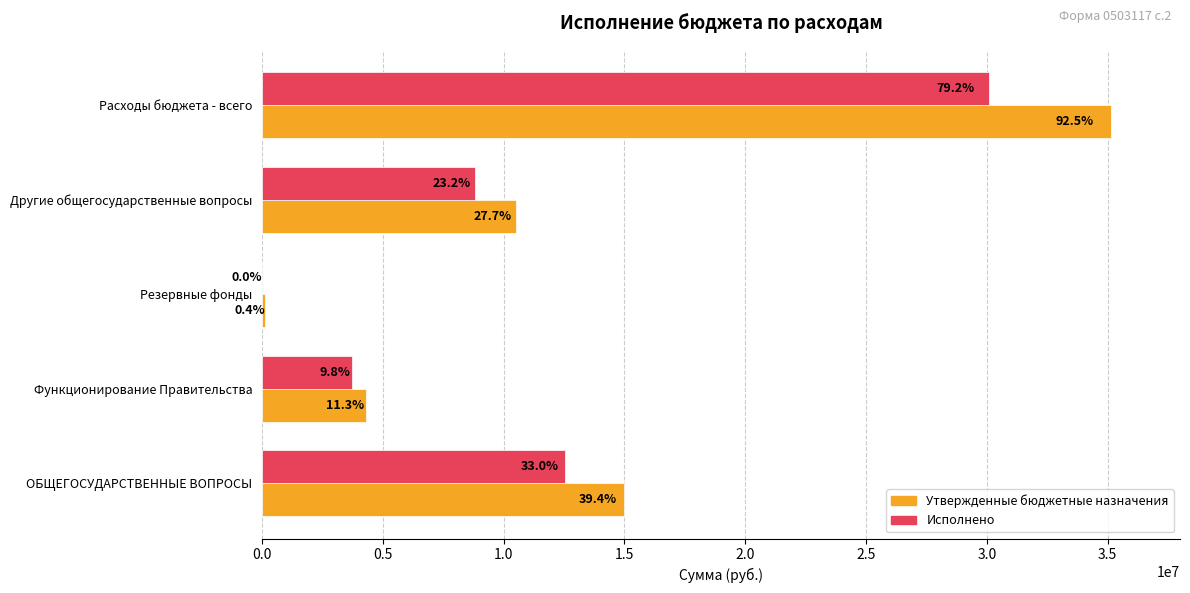

What position from the right is Расходы бюджета - всего?

1